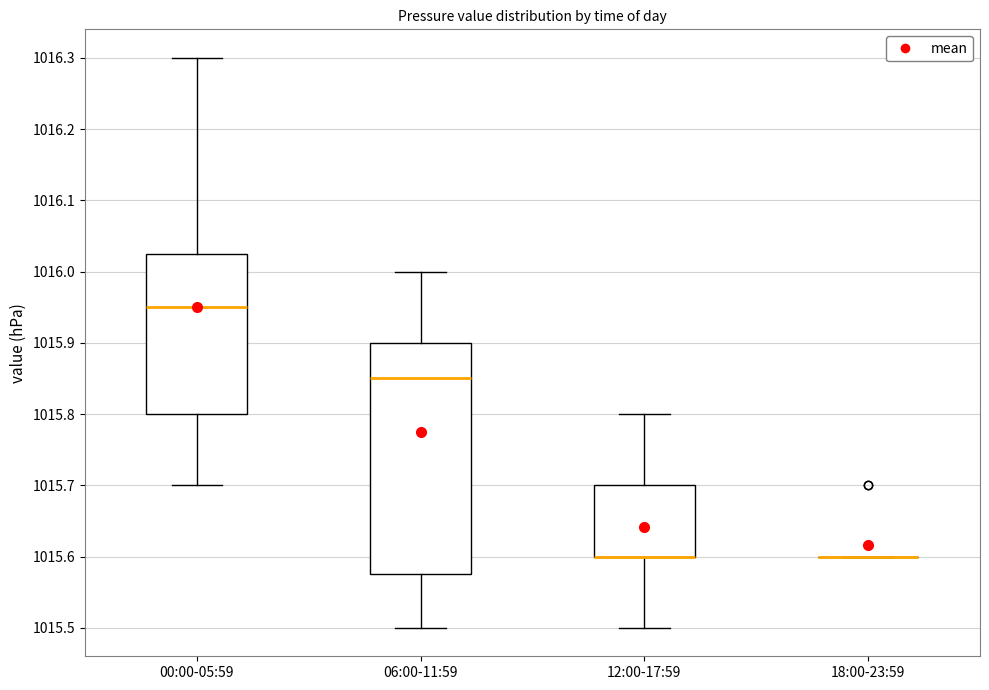

Which box is the tallest, from its lower edge to its upper edge?

06:00-11:59